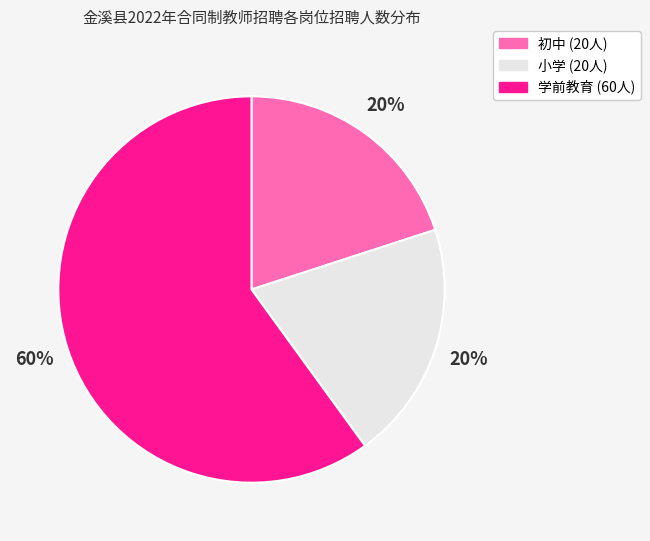

To the nearest percent, what is the average slice percentage?

33%